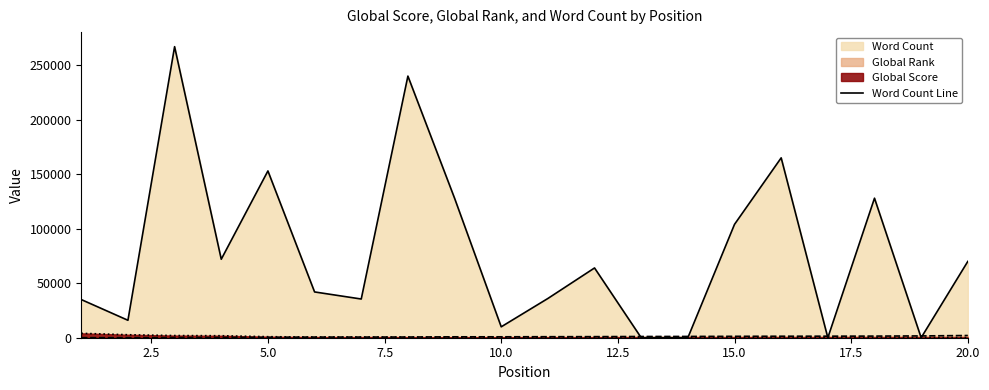

Reading right to left, list all the values displayed in this chart.

70000	0	128000	0	165000	104000	0	0	64000	36000	10000	128000	240000	35500	42000	153000	72000	267000	16000	35000